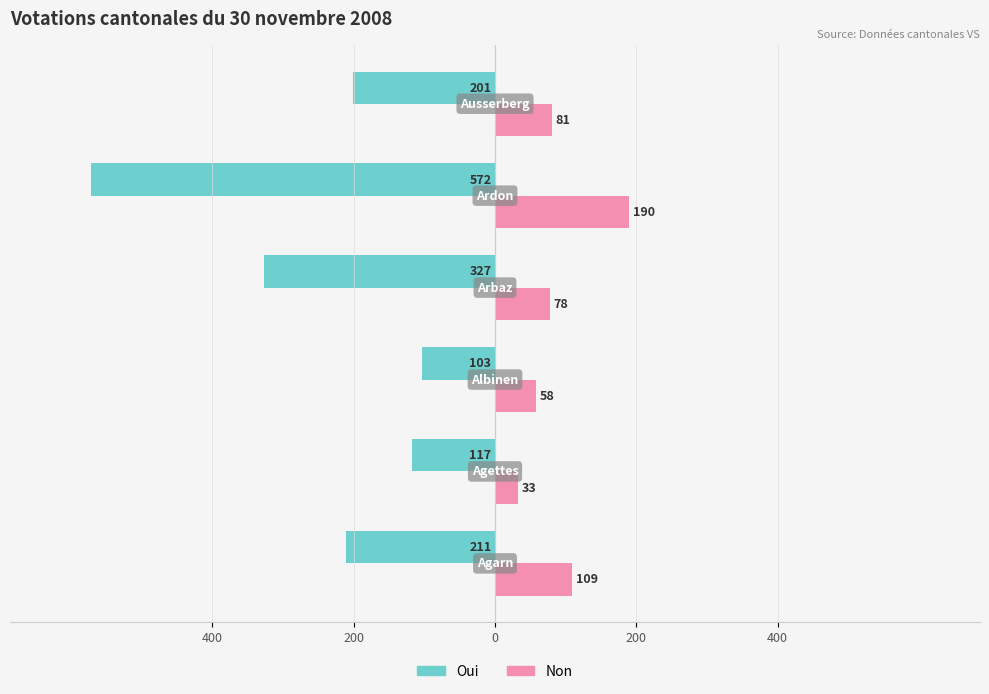

What is the maximum value for Oui?

-103